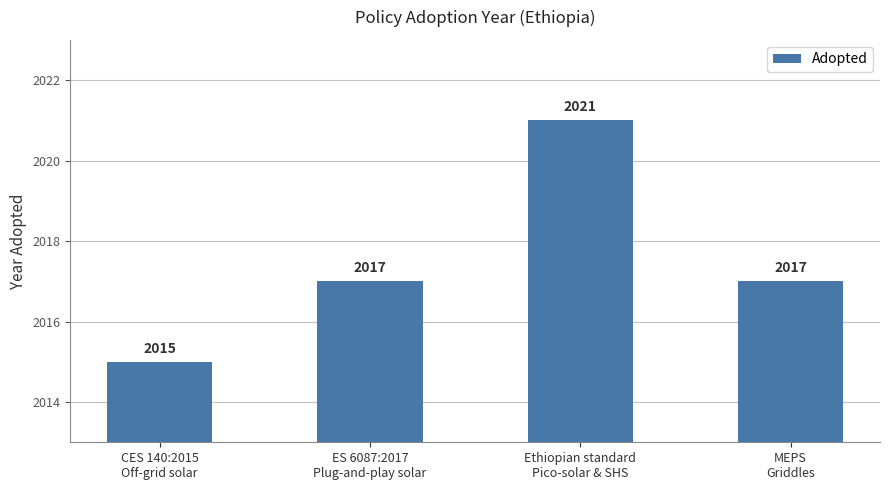

What is the minimum value shown in the chart?

2015